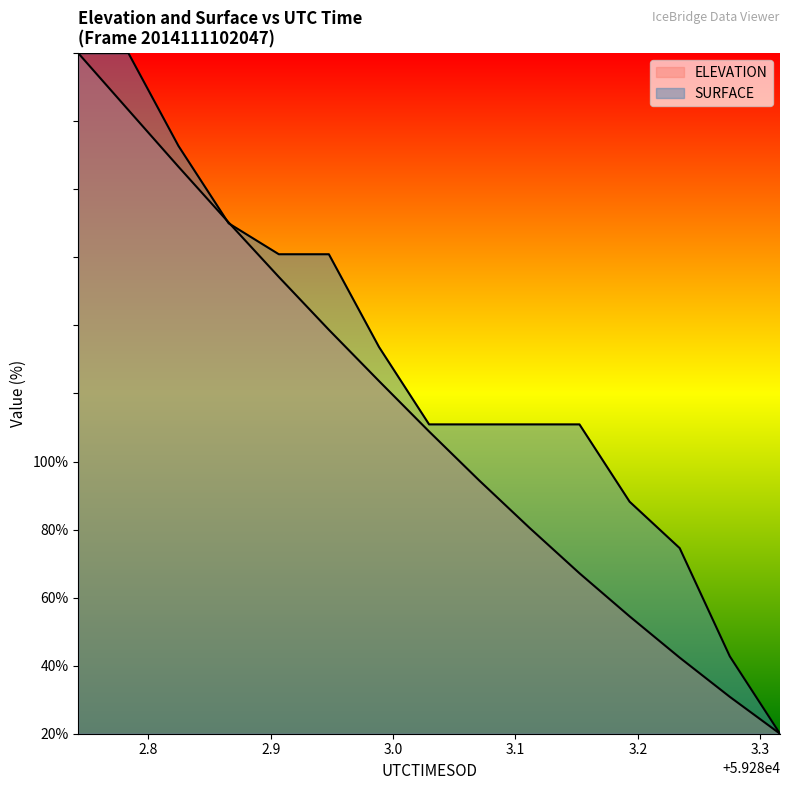

What are all the series names shown in the legend?

ELEVATION, SURFACE